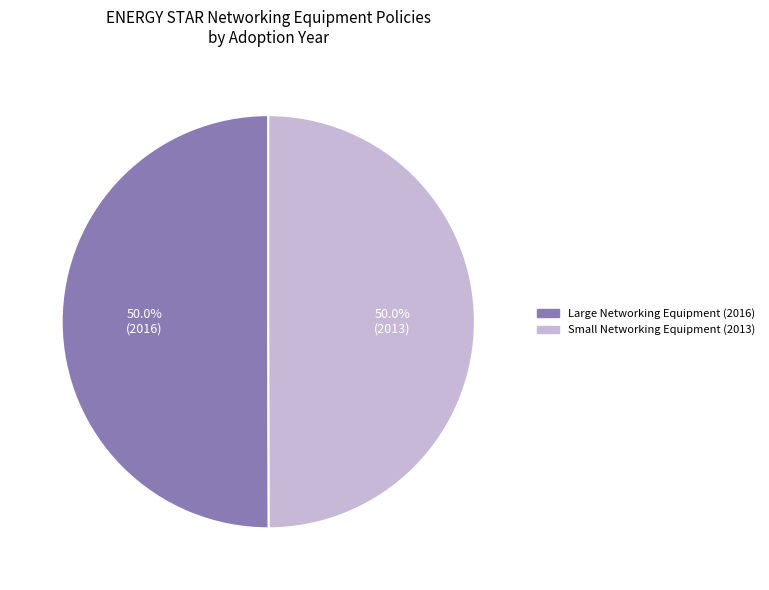

Do Small Networking Equipment (2013) and Large Networking Equipment (2016) together represent more than half of the pie?

Yes